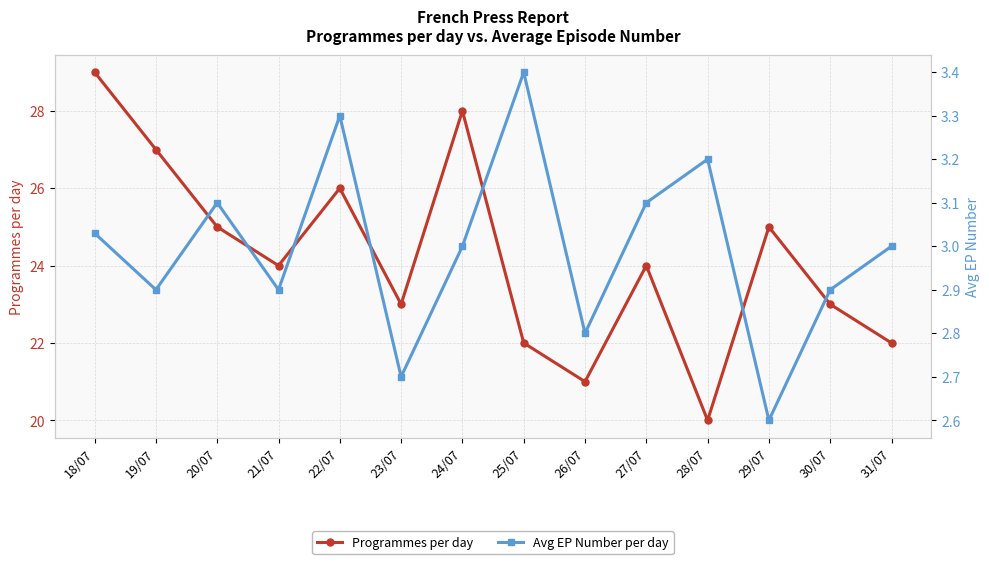

Which series has the largest total across all categories?

Programmes per day